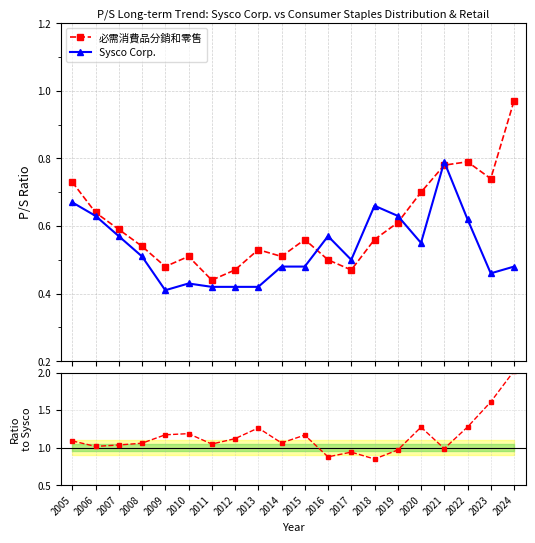

The Sysco Corp. series shows 0.4 at 2010. True or false?

True